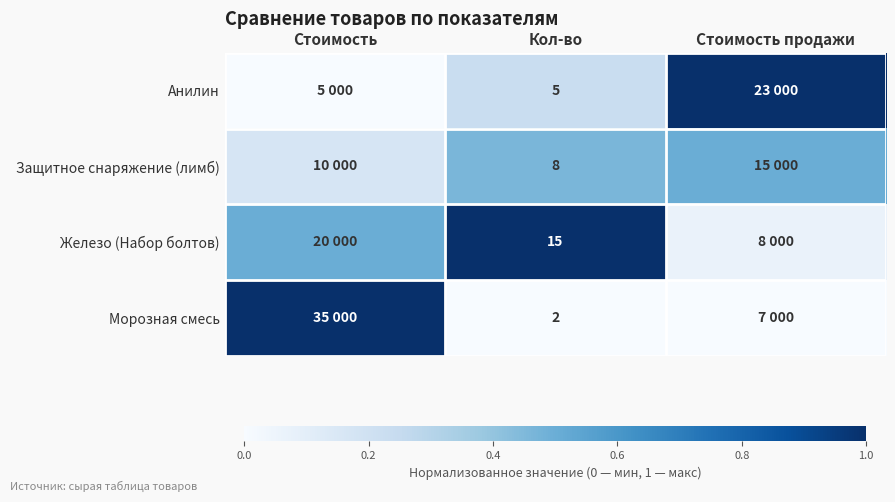

Rank the series at Кол-во from lowest to highest value.

Морозная смесь, Анилин, Защитное снаряжение (лимб), Железо (Набор болтов)